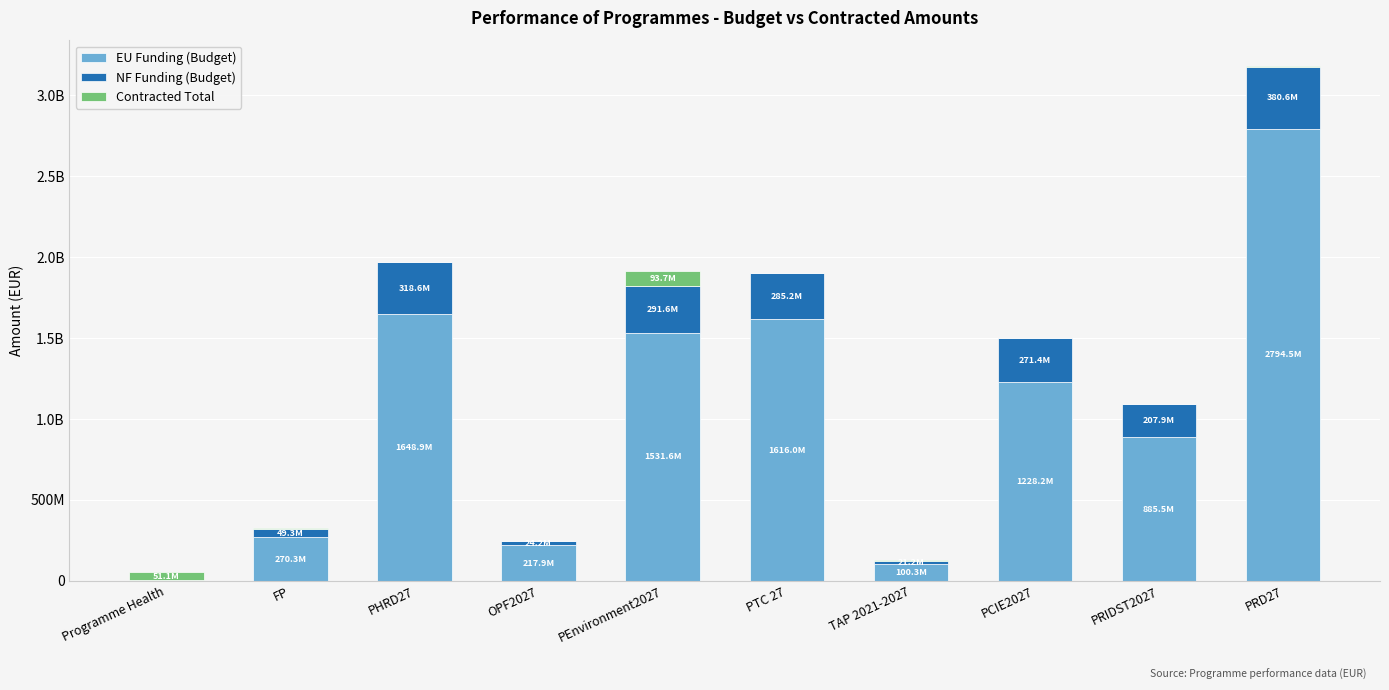

What is the difference between the maximum and minimum values in the NF Funding (Budget) series?

379528931.2